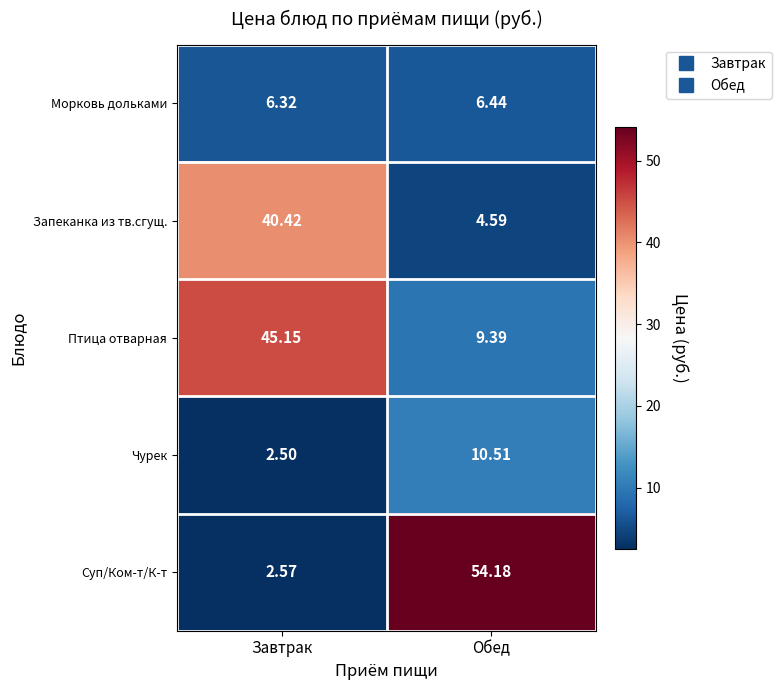

Which series has the largest total across all categories?

Суп/Ком-т/К-т